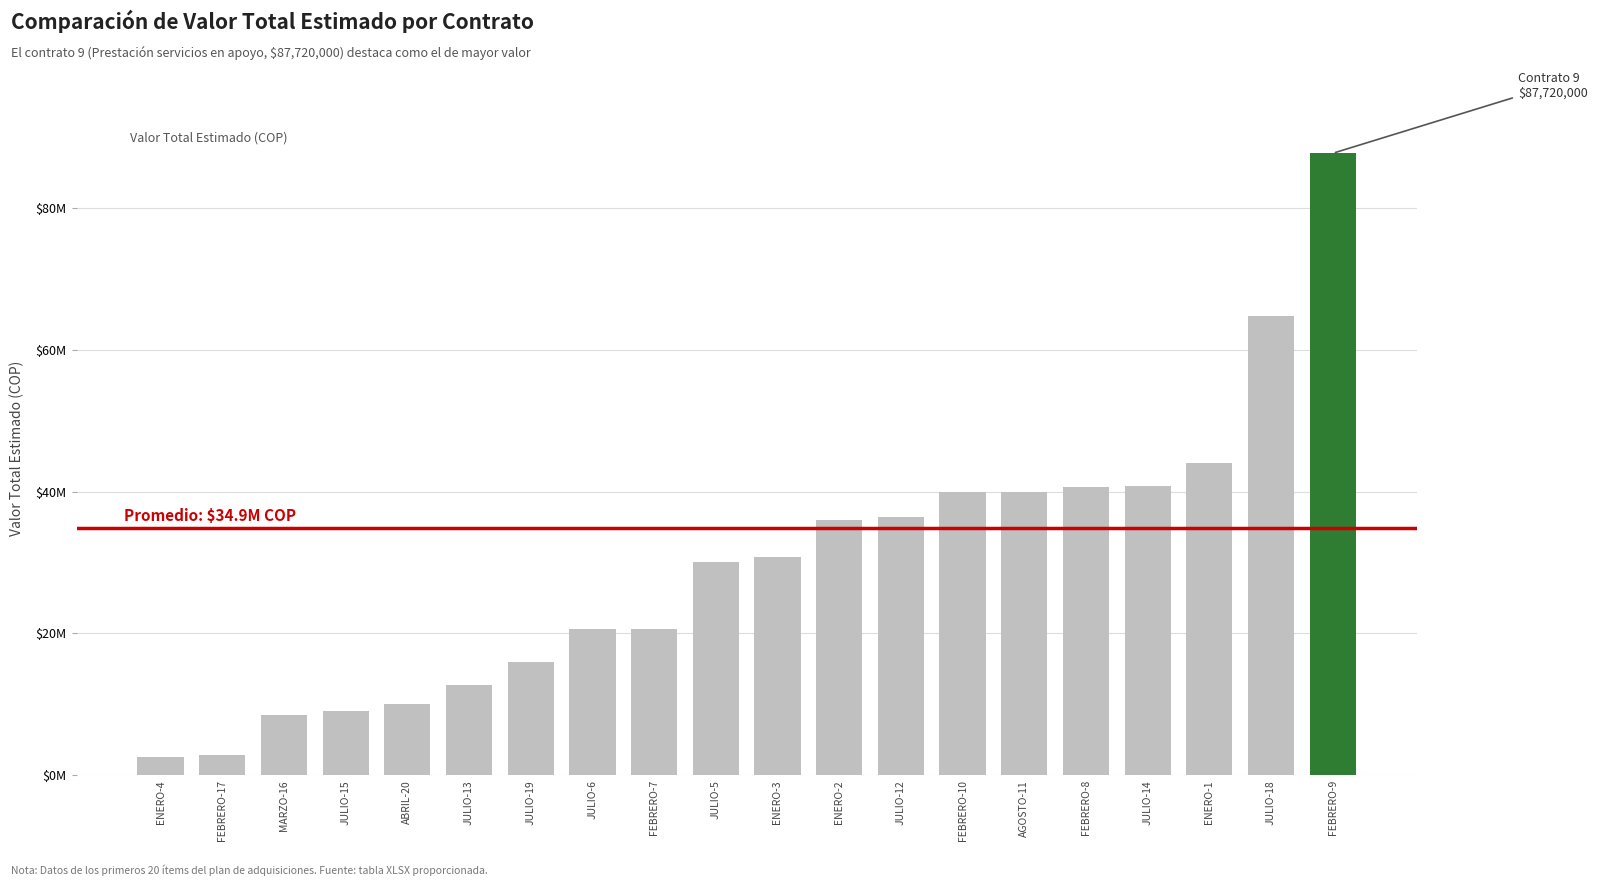

What is the label of the 16th bar from the right?

ABRIL-20